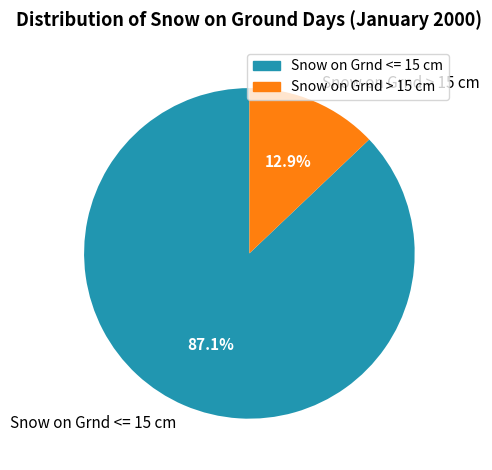

Which category has the biggest portion of the pie?

Snow on Grnd <= 15 cm